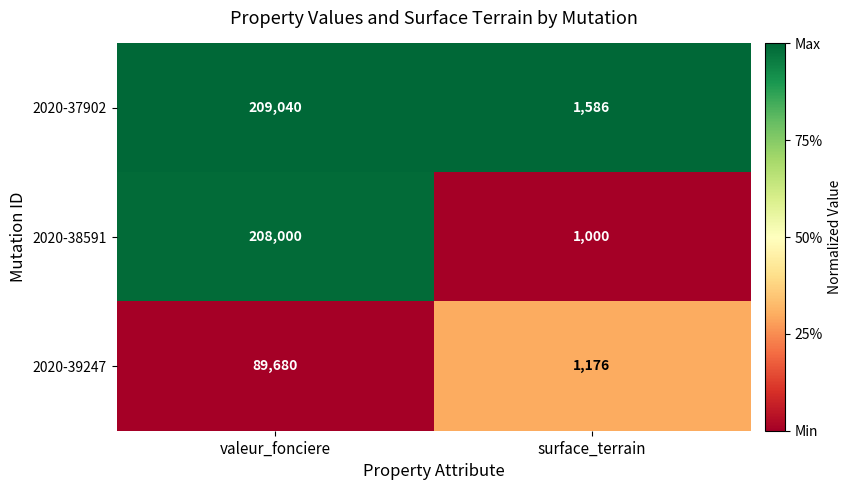

What is the total value across all series at valeur_fonciere?

506720